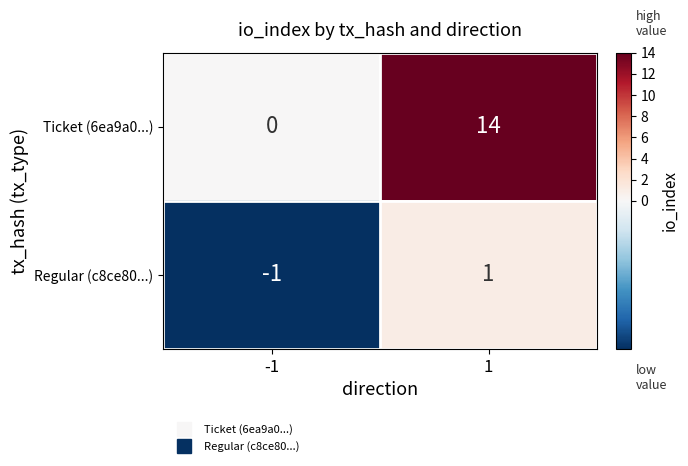

Reading left to right, list all the values displayed in this chart.

Ticket (6ea9a0...): 0	14
Regular (c8ce80...): -1	1